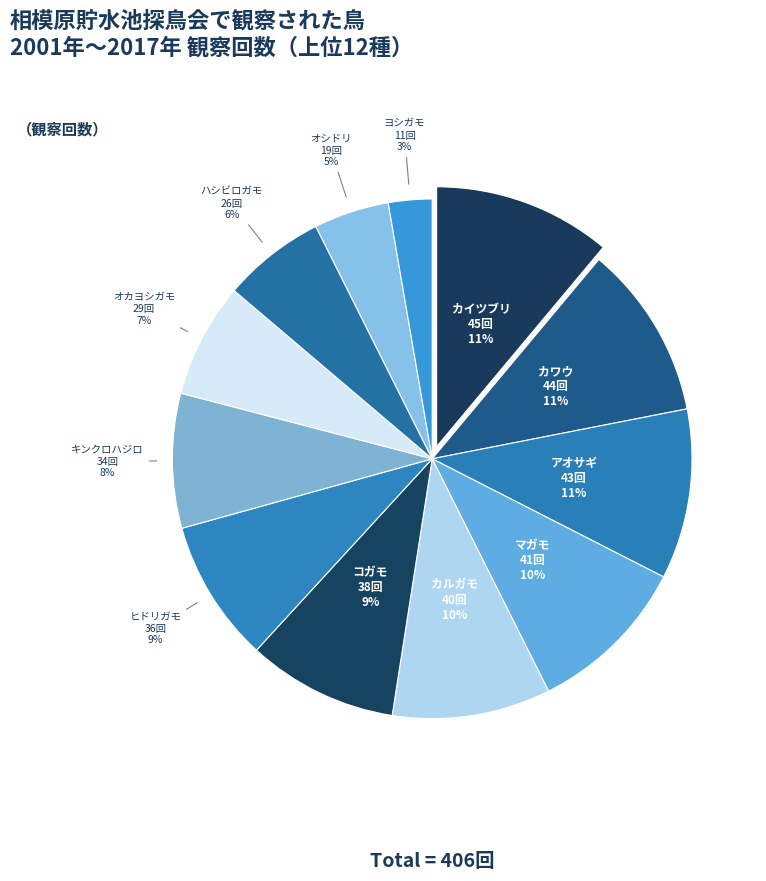

To the nearest percent, what portion does キンクロハジロ represent?

8%